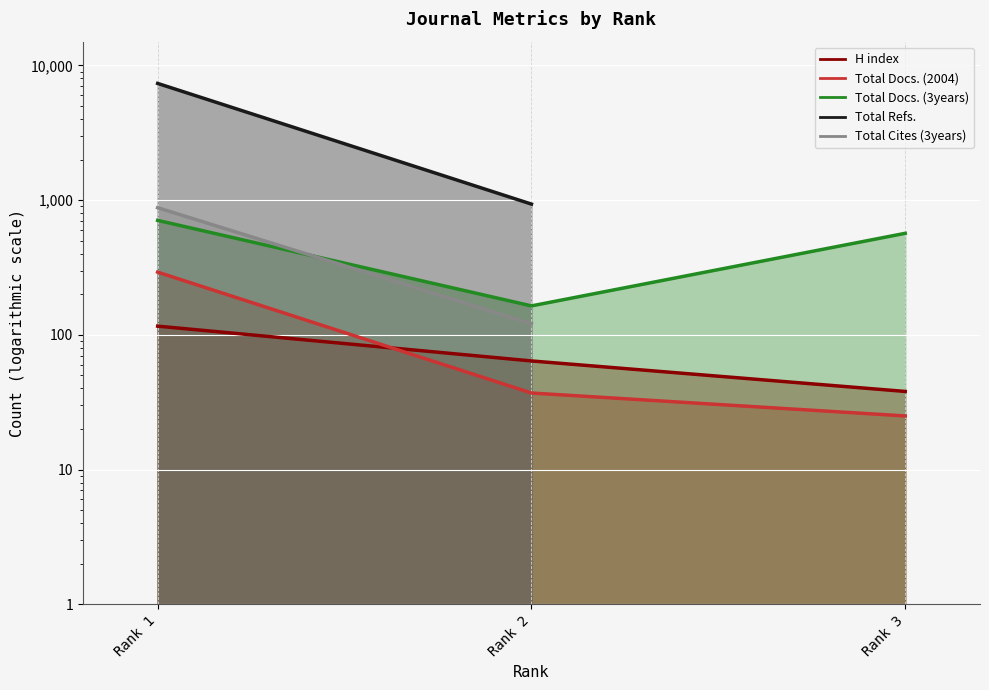

Which series changed the most between Rank 1 and Rank 2?

Total Refs.